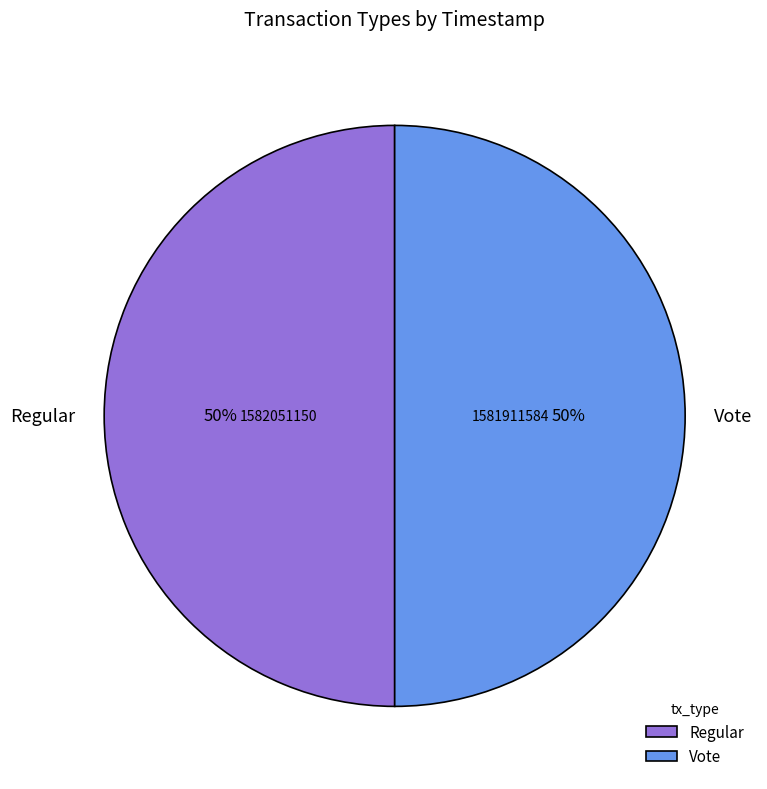

Is the sum of Regular and Vote greater than half?

Yes